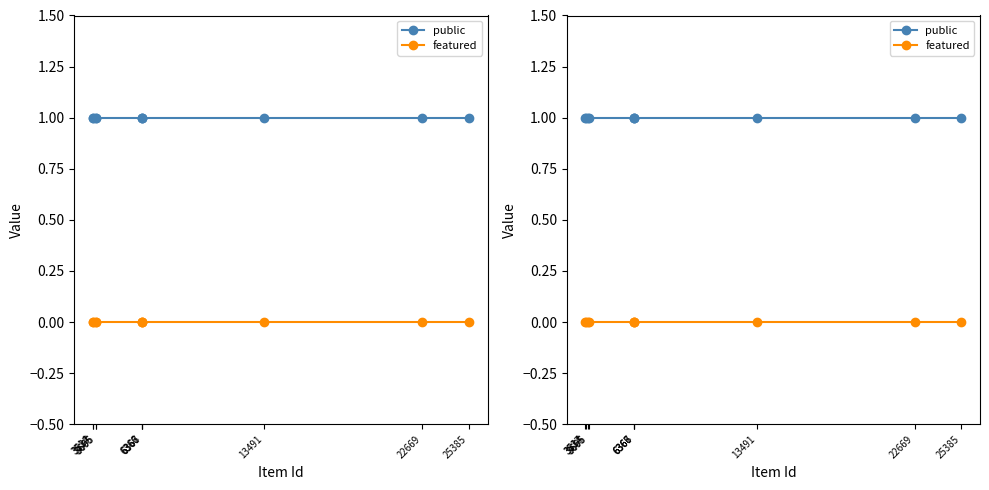

True or false: public and featured intersect in this chart.

False